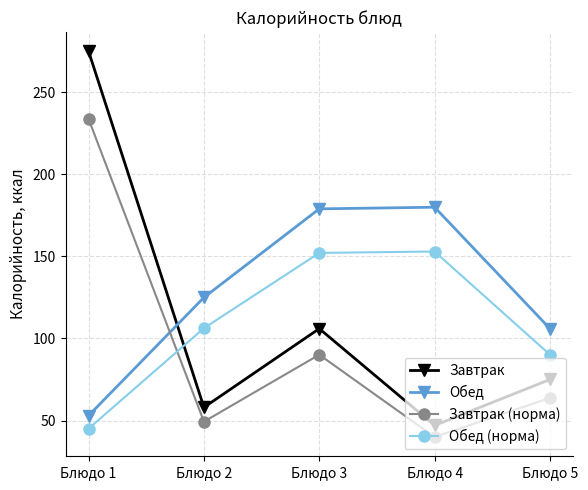

What is the maximum value for Завтрак?

275.0